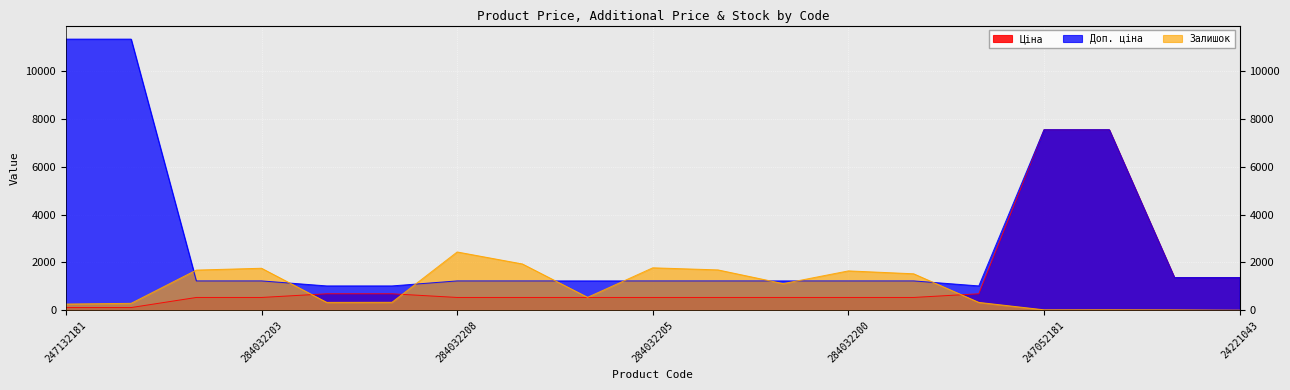

At how many categories does at least one series exceed 968?

19